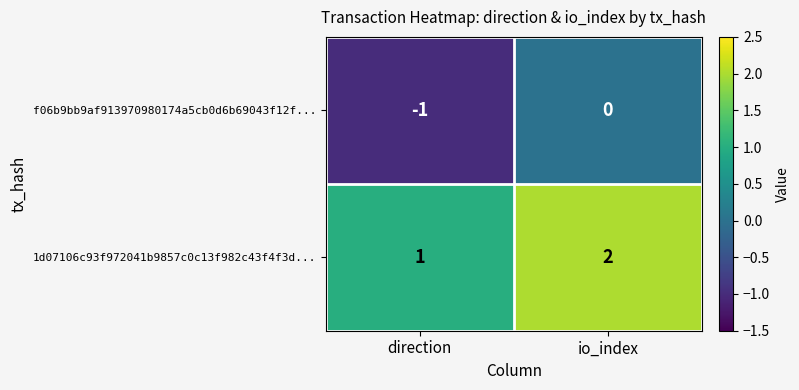

Reading left to right, transcribe all the data shown in this chart.

f06b9bb9af913970980174a5cb0d6b69043f12f...: -1	0
1d07106c93f972041b9857c0c13f982c43f4f3d...: 1	2